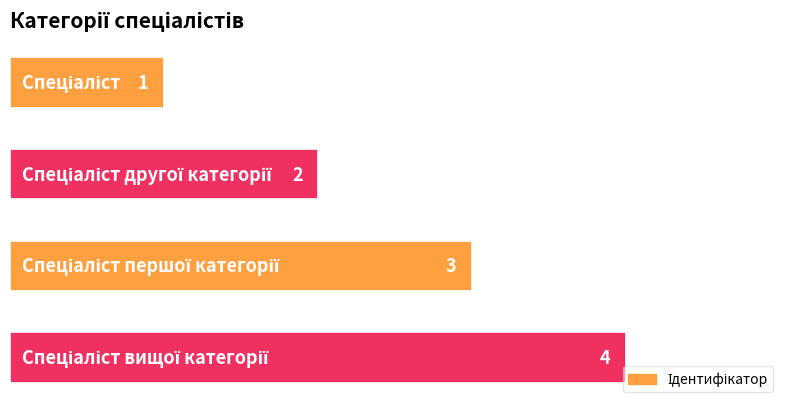

What is the sum of all values?

10